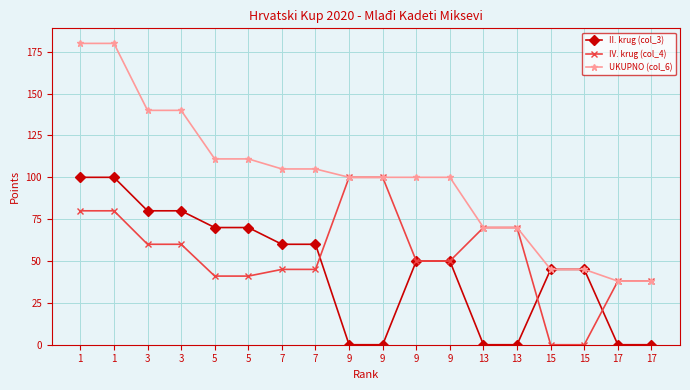

Reading right to left, transcribe all the data shown in this chart.

II. krug (col_3): 17=0	17=0	15=45	15=45	13=0	13=0	9=50	9=50	9=0	9=0	7=60	7=60	5=70	5=70	3=80	3=80	1=100	1=100
IV. krug (col_4): 17=38	17=38	15=0	15=0	13=70	13=70	9=50	9=50	9=100	9=100	7=45	7=45	5=41	5=41	3=60	3=60	1=80	1=80
UKUPNO (col_6): 17=38	17=38	15=45	15=45	13=70	13=70	9=100	9=100	9=100	9=100	7=105	7=105	5=111	5=111	3=140	3=140	1=180	1=180